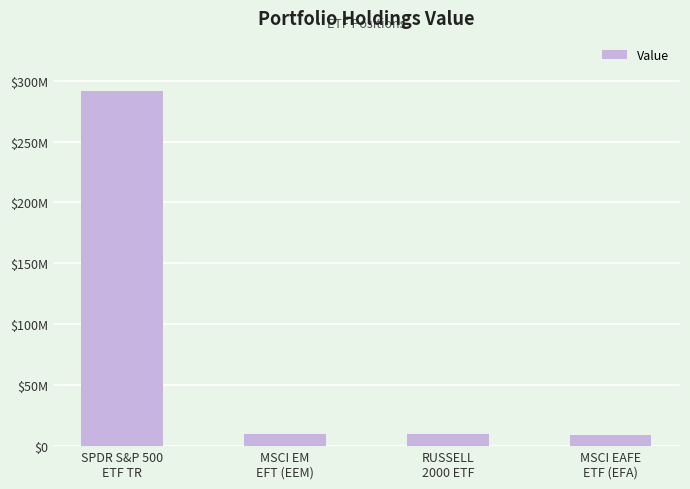

Does the chart contain any negative values?

No